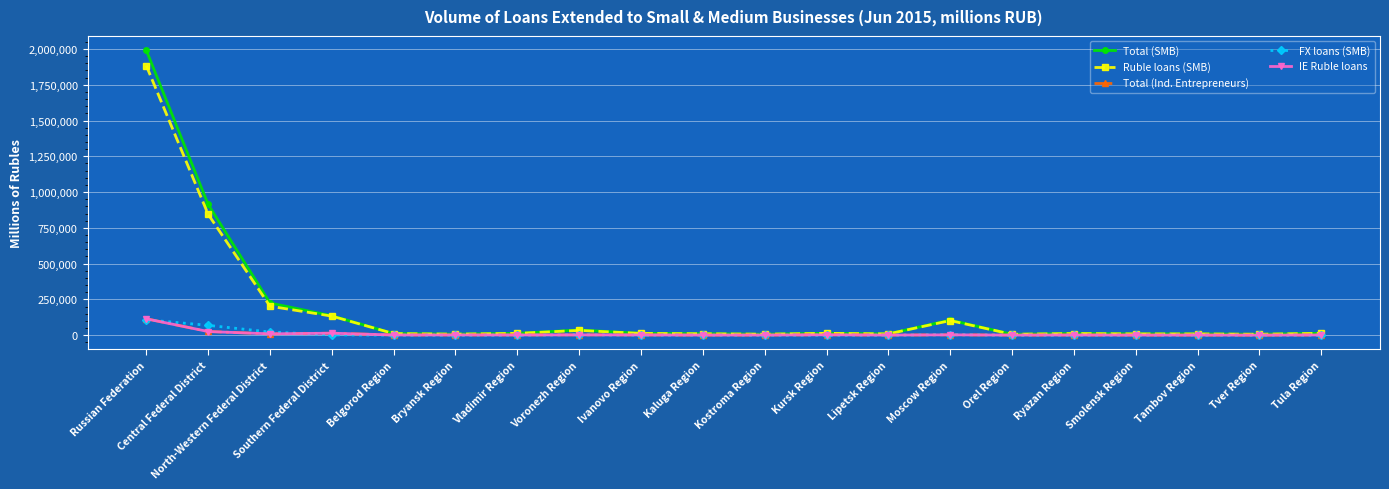

What is the label of the 8th point from the right?

Lipetsk Region